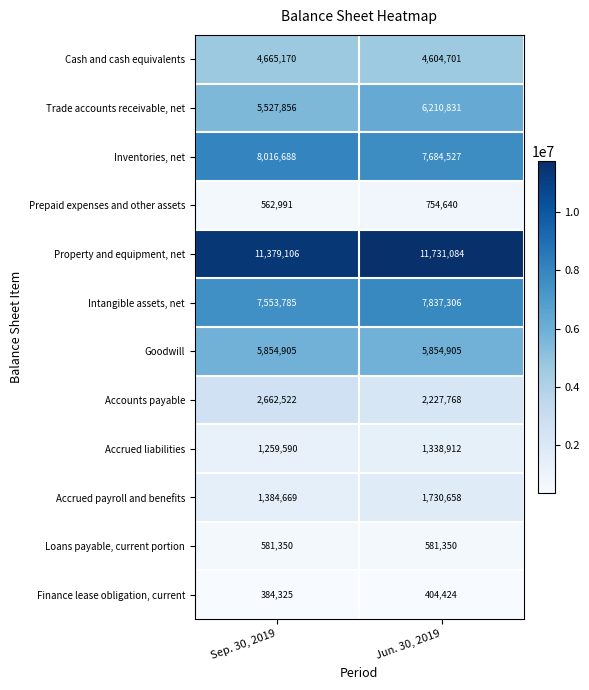

What is the total value across all series at Jun. 30, 2019?

50961106